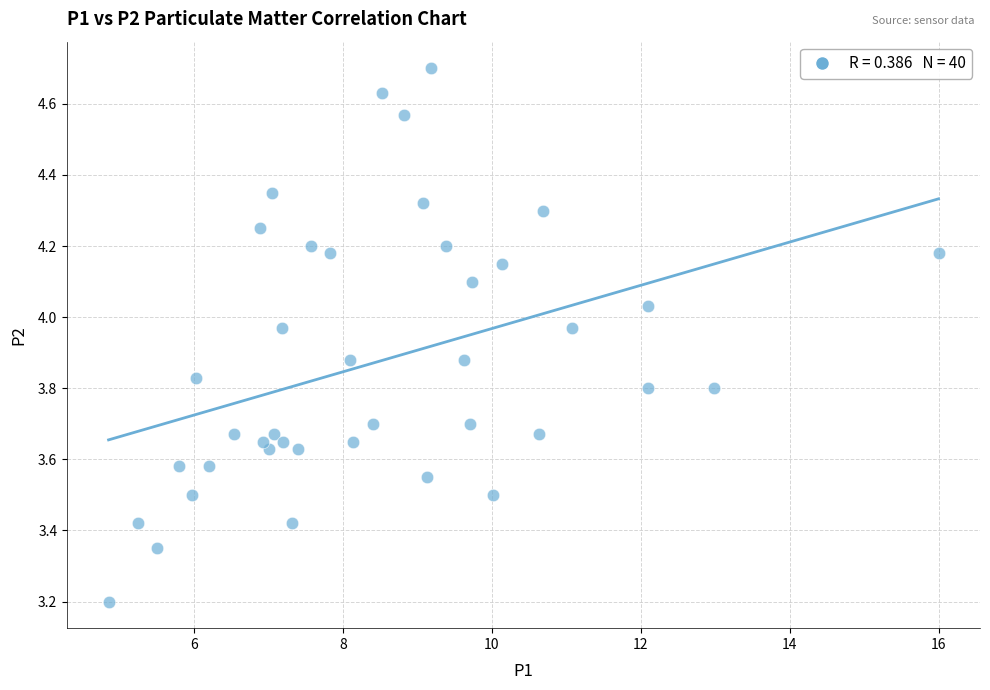

What is the range of Y values (max minus min)?

1.5